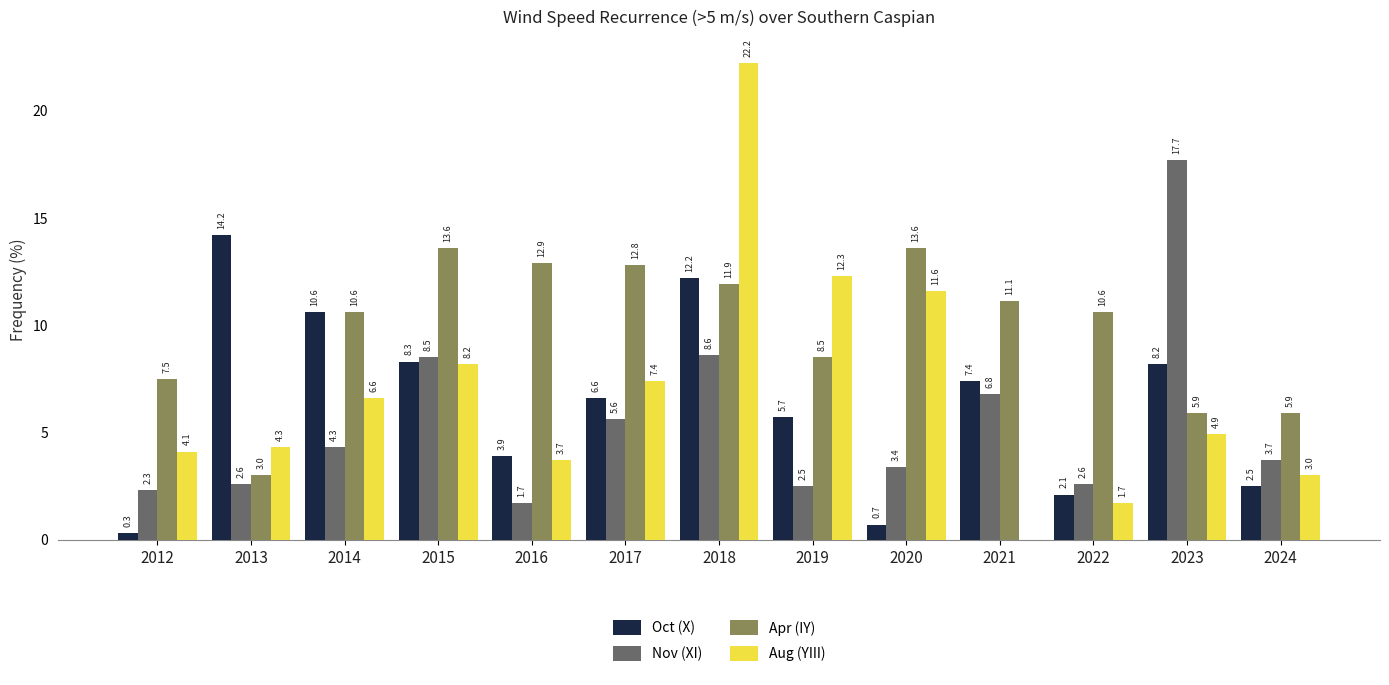

Between 2019 and 2020, which series saw the biggest shift?

Apr (IY)